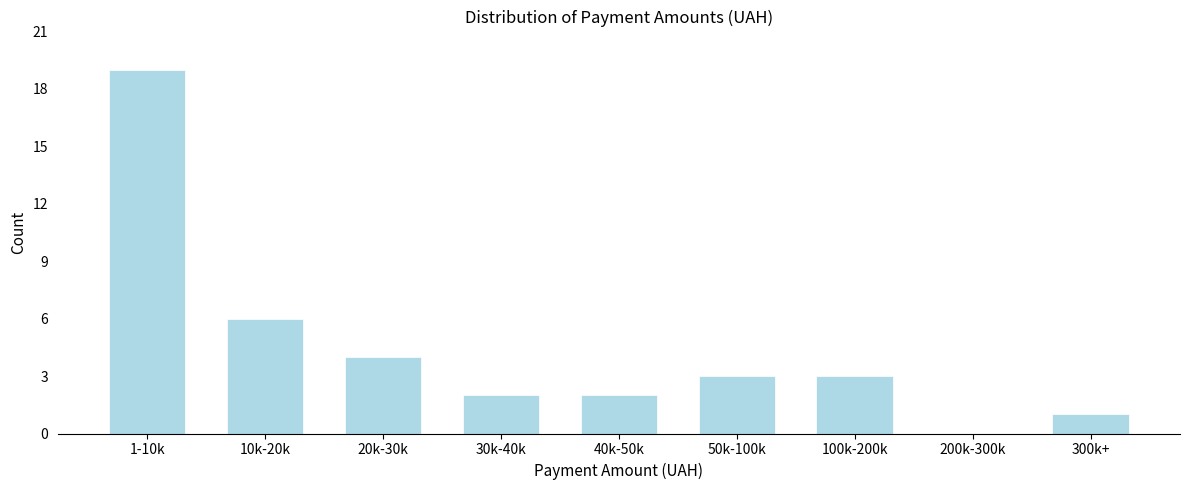

Reading left to right, transcribe all the data shown in this chart.

1-10k=19	10k-20k=6	20k-30k=4	30k-40k=2	40k-50k=2	50k-100k=3	100k-200k=3	200k-300k=0	300k+=1